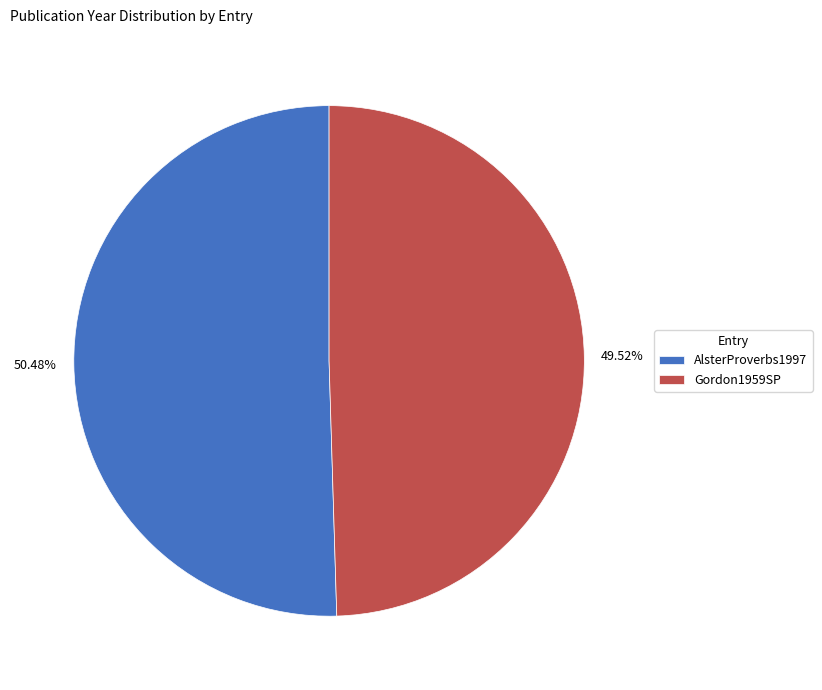

What is the total percentage of AlsterProverbs1997 and Gordon1959SP?

100.0%